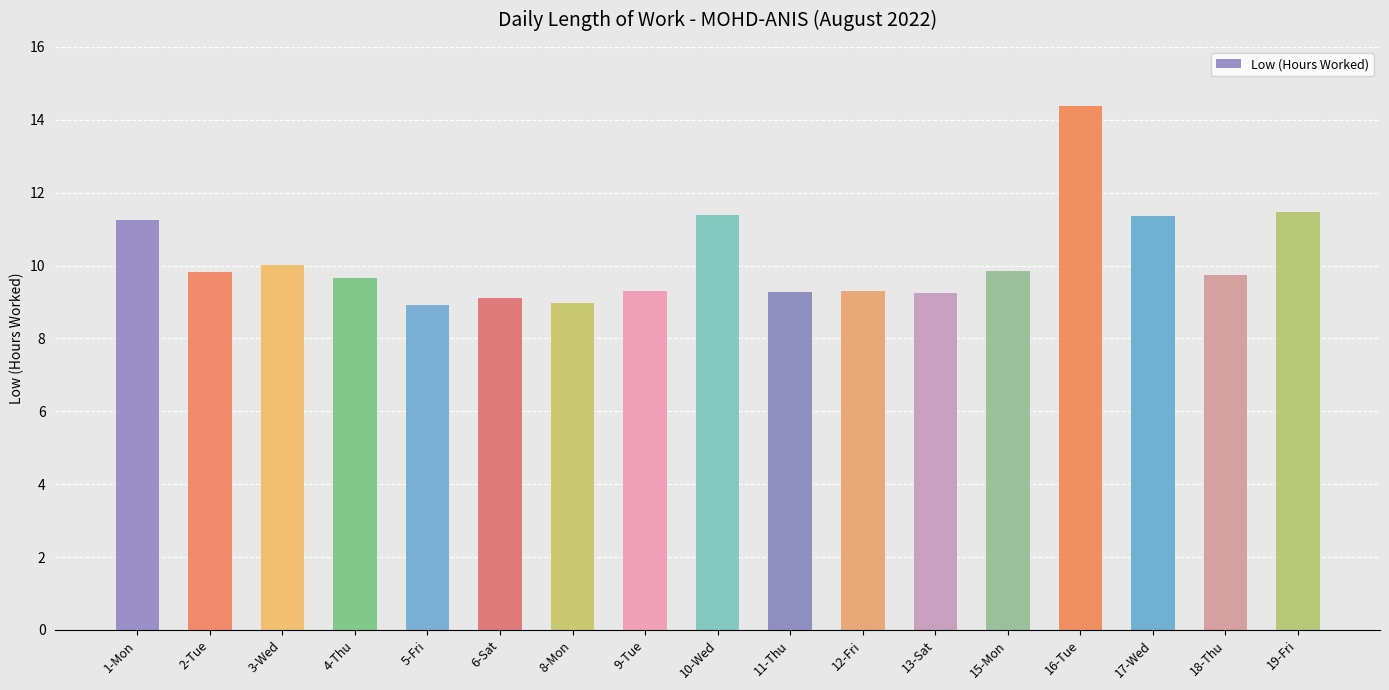

Read the value at 13-Sat.

9.3